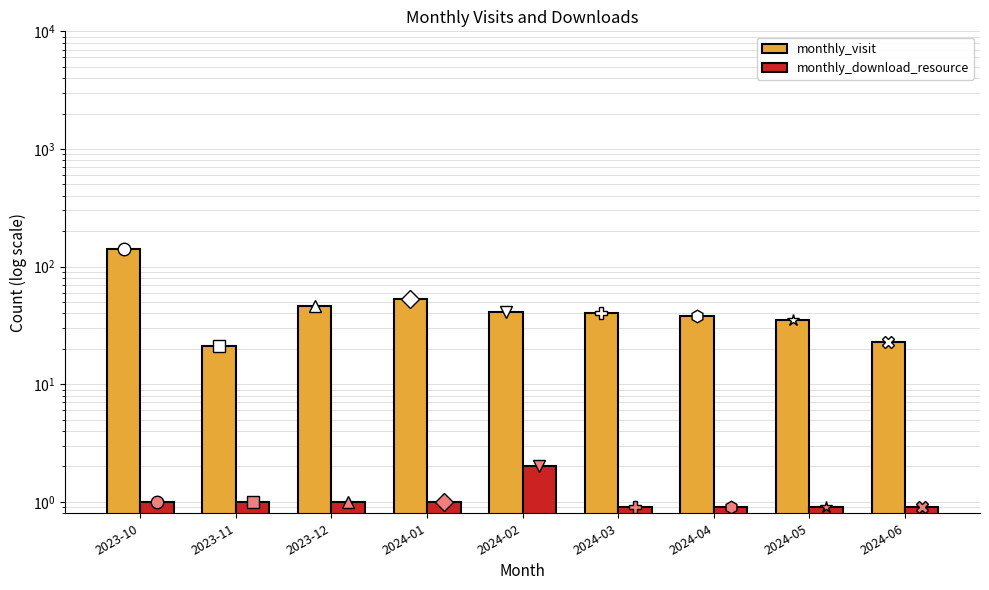

What are all the series names shown in the legend?

monthly_visit, monthly_download_resource